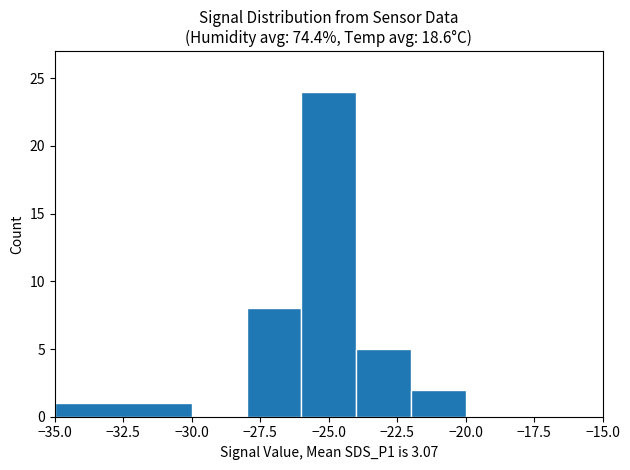

Reading left to right, list all the values displayed in this chart.

−32.5=1	−30.0=0	−27.5=8	−25.0=24	−22.5=5	−20.0=2	−17.5=0